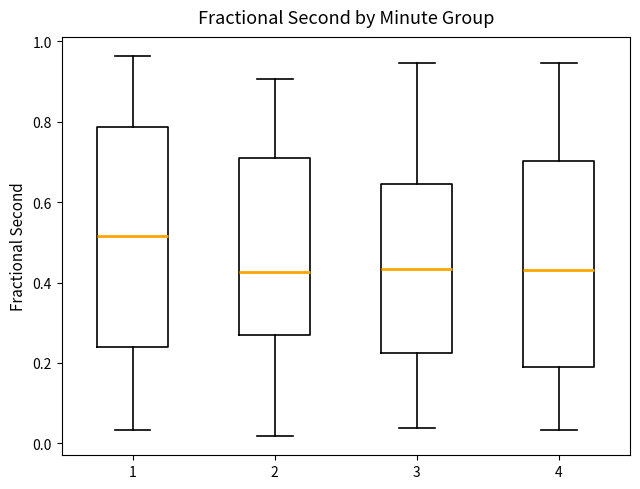

Reading left to right, transcribe this box plot: for each box, give where its median line is, the range the box spans, and where its two whiskers end, as read against the y-axis. The values are not printed on the chart, so give them approximately, as read against the axis.

1: median 0.52, box 0.24 to 0.78, whiskers 0.04 to 0.96
2: median 0.42, box 0.26 to 0.72, whiskers 0.02 to 0.90
3: median 0.44, box 0.22 to 0.64, whiskers 0.04 to 0.94
4: median 0.44, box 0.18 to 0.70, whiskers 0.04 to 0.94